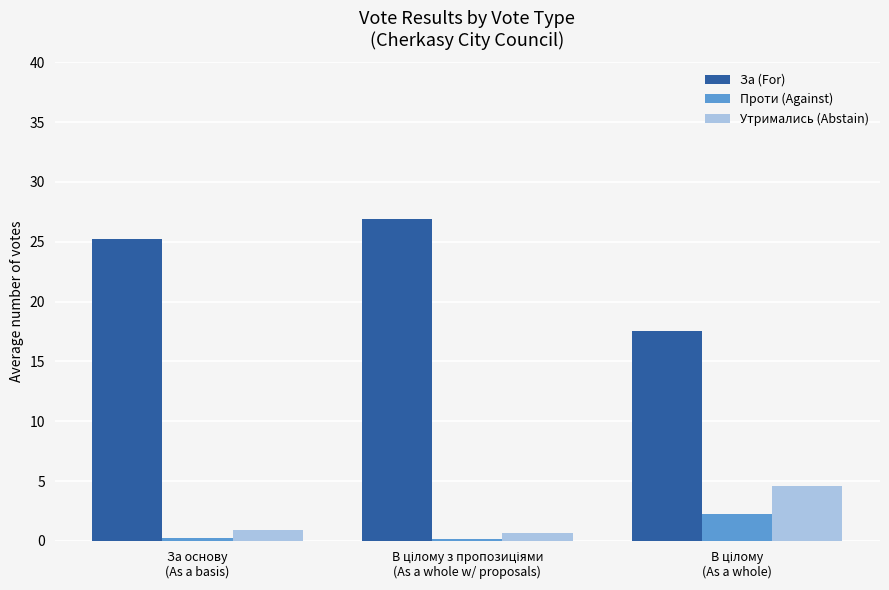

What are all the series names shown in the legend?

За (For), Проти (Against), Утримались (Abstain)